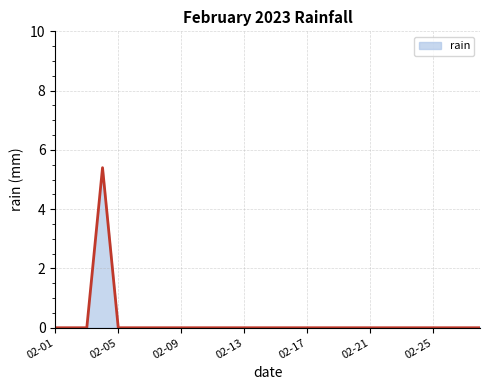

Reading right to left, list all the values displayed in this chart.

0.0	0.0	0.0	0.0	0.0	0.0	0.0	0.0	0.0	0.0	0.0	0.0	0.0	0.0	0.0	0.0	0.0	0.0	0.0	0.0	0.0	0.0	0.0	0.0	5.4	0.0	0.0	0.0